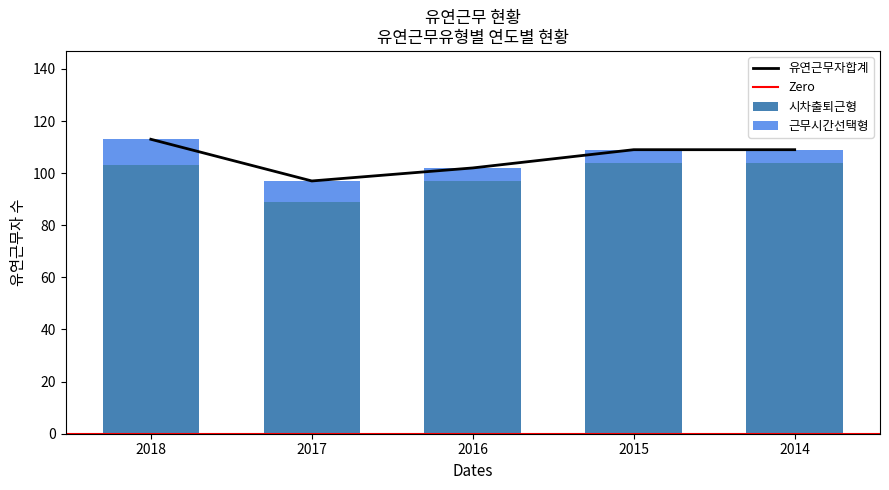

Reading left to right, list all the values displayed in this chart.

시차출퇴근형: 103	89	97	104	104
근무시간선택형: 10	8	5	5	5